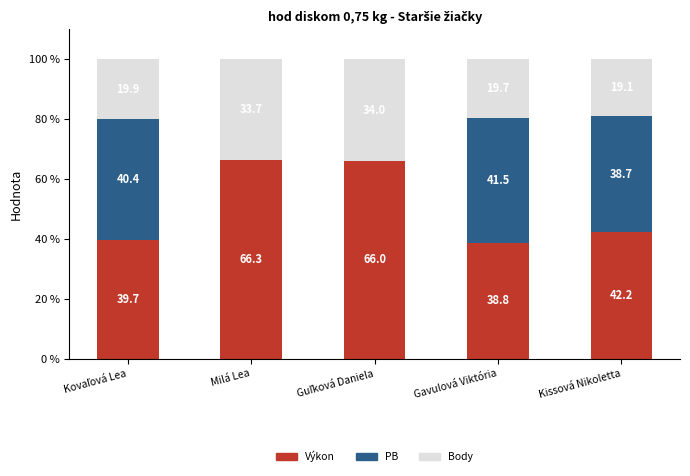

True or false: Výkon has a value of 66.3 at Milá Lea.

True